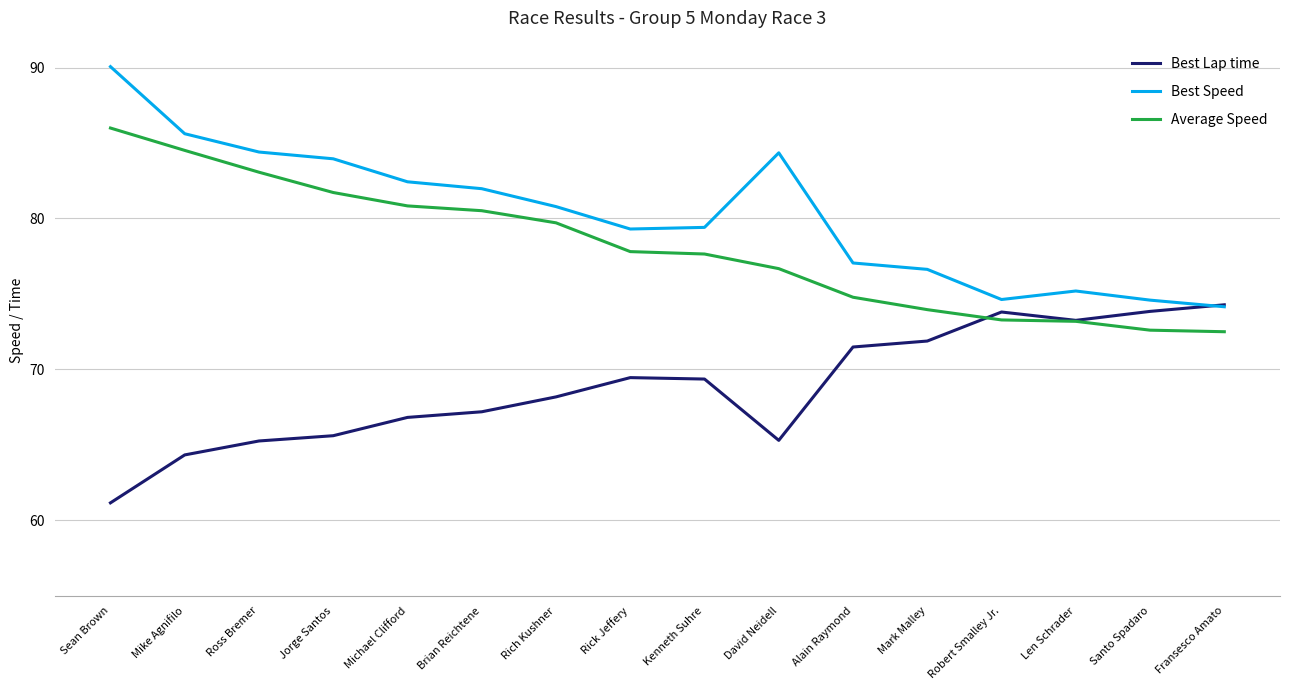

What is the total value across all series at Brian Reichtene?

229.7